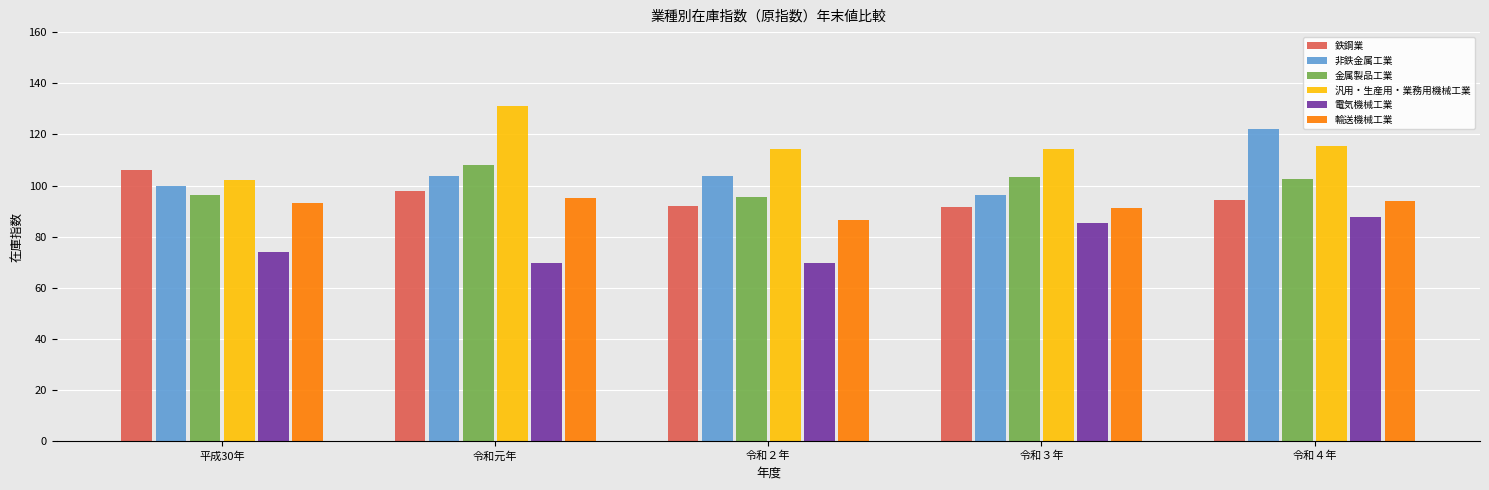

The 非鉄金属工業 series shows 180.7 at 令和元年. True or false?

False